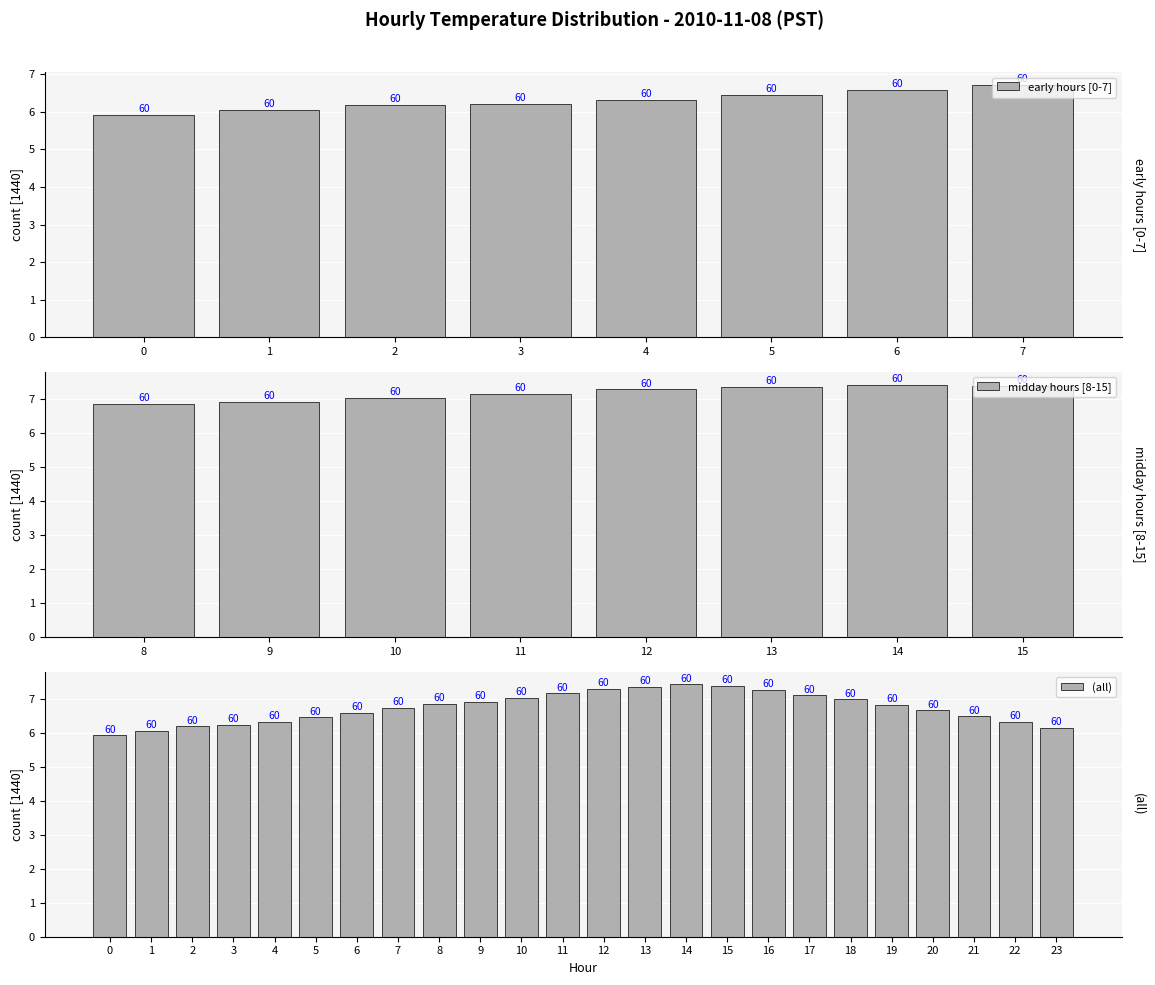

What is the value of the 12th bar from the left?

7.2